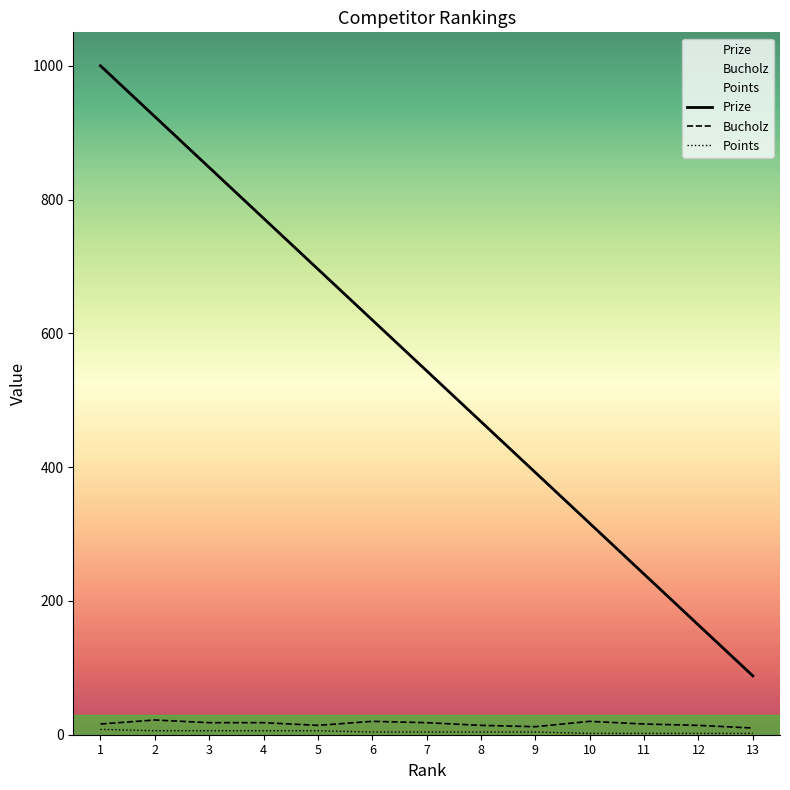

True or false: Prize and Points intersect in this chart.

False